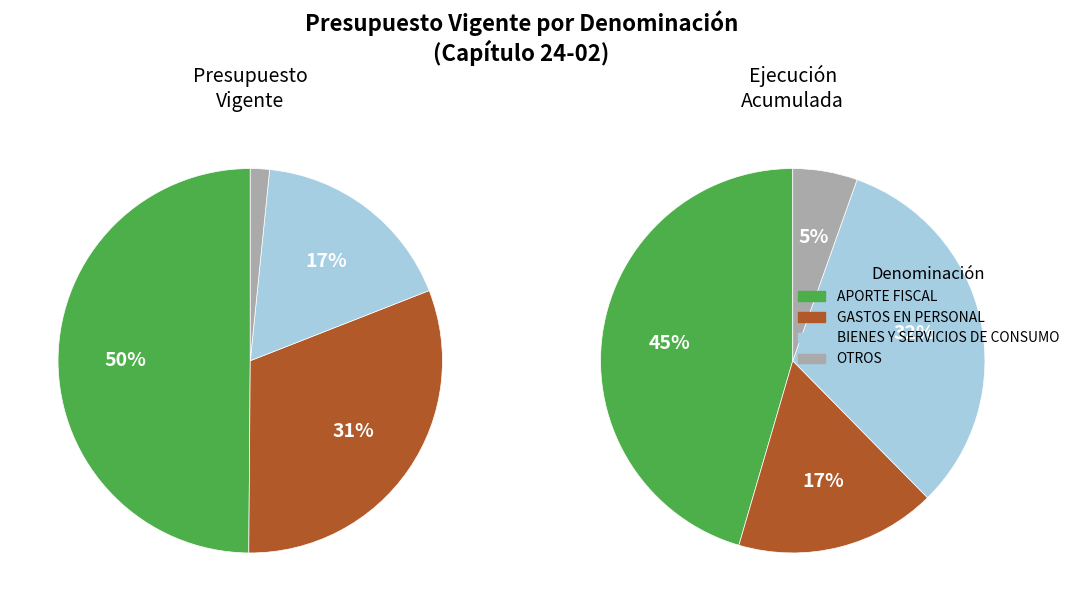

Is there a majority slice in this chart?

No